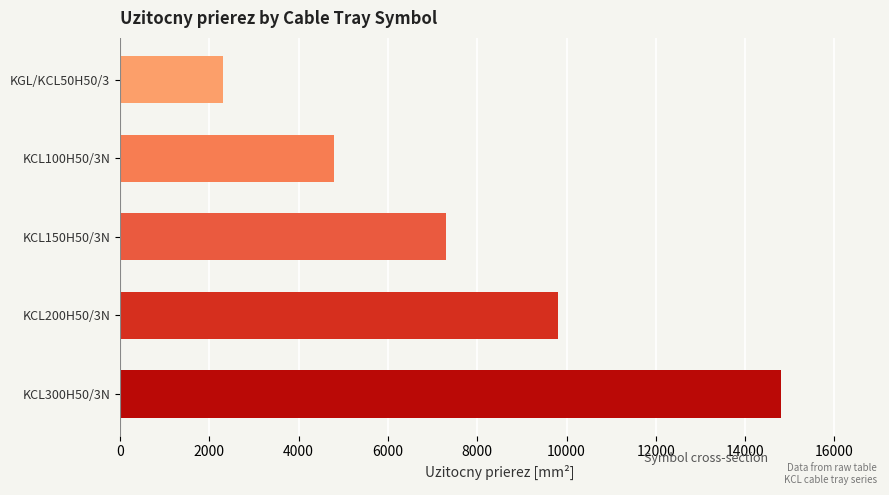

Reading top to bottom, transcribe all the data shown in this chart.

2300	4800	7300	9800	14800